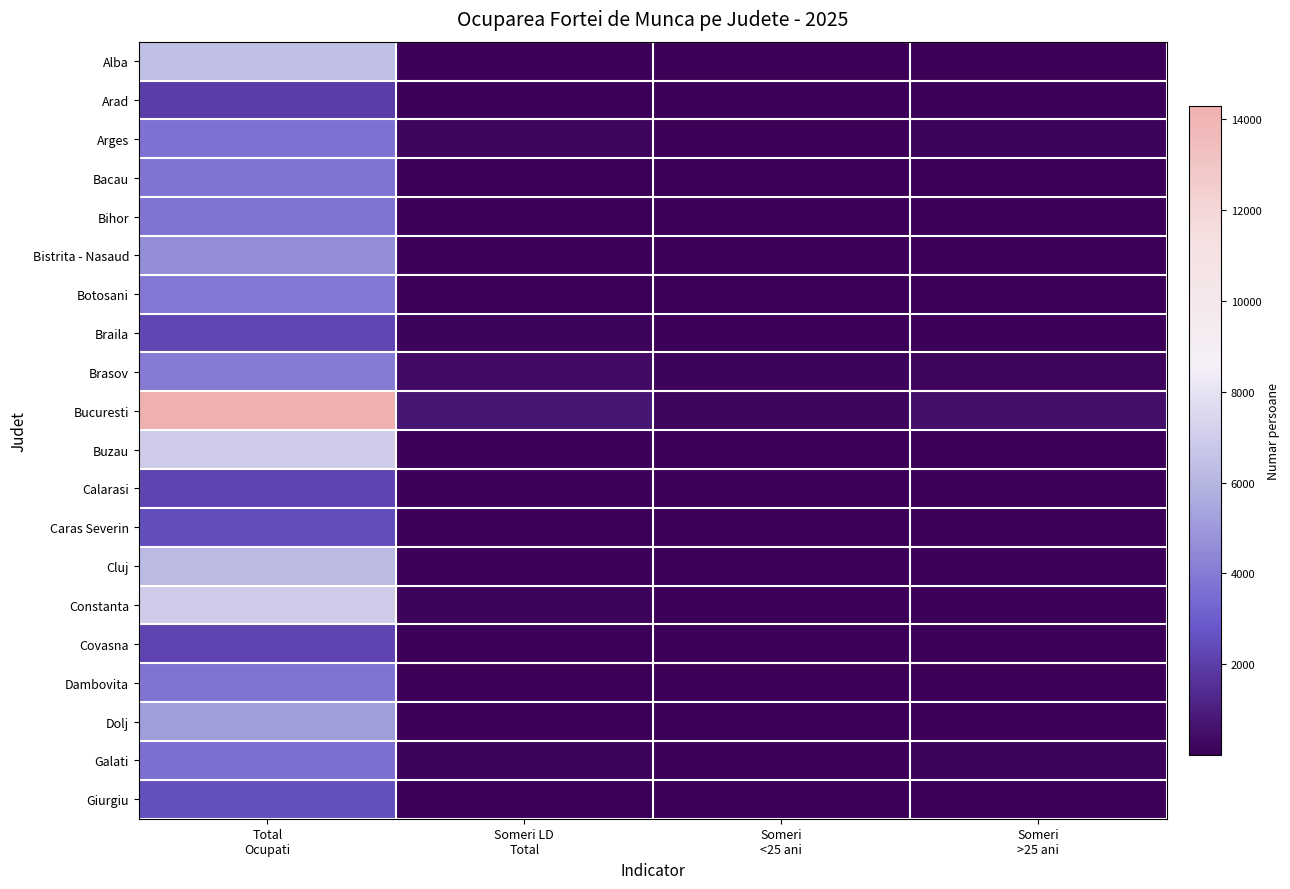

What is the difference between the highest and lowest values at Someri LD
Total?

705